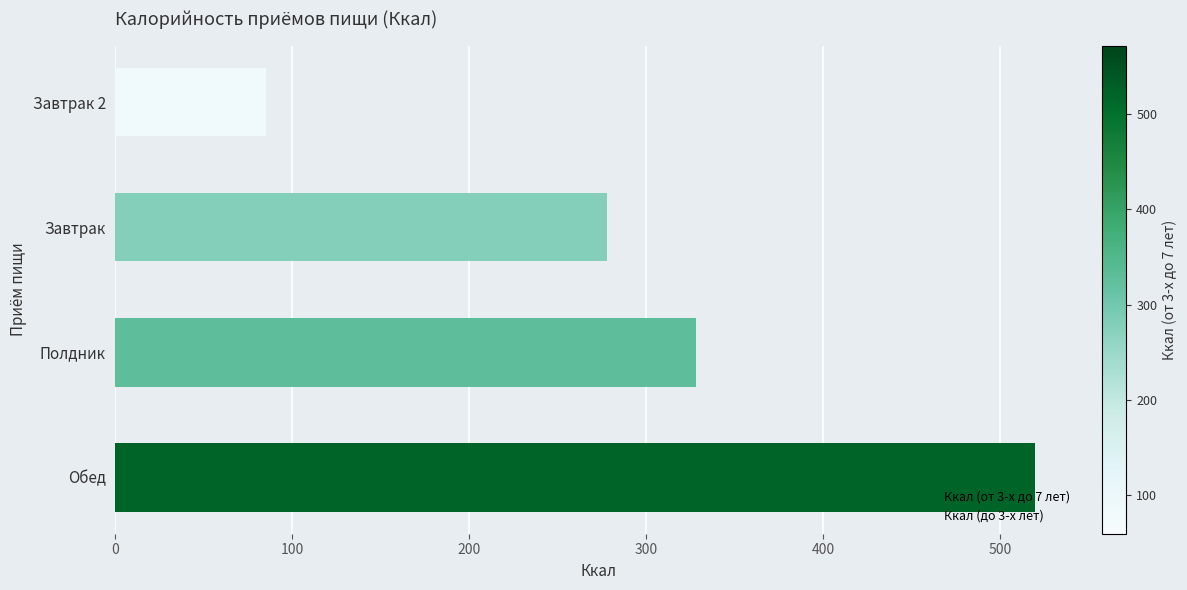

List the labels in order of value, smallest first.

Завтрак 2, Завтрак, Полдник, Обед